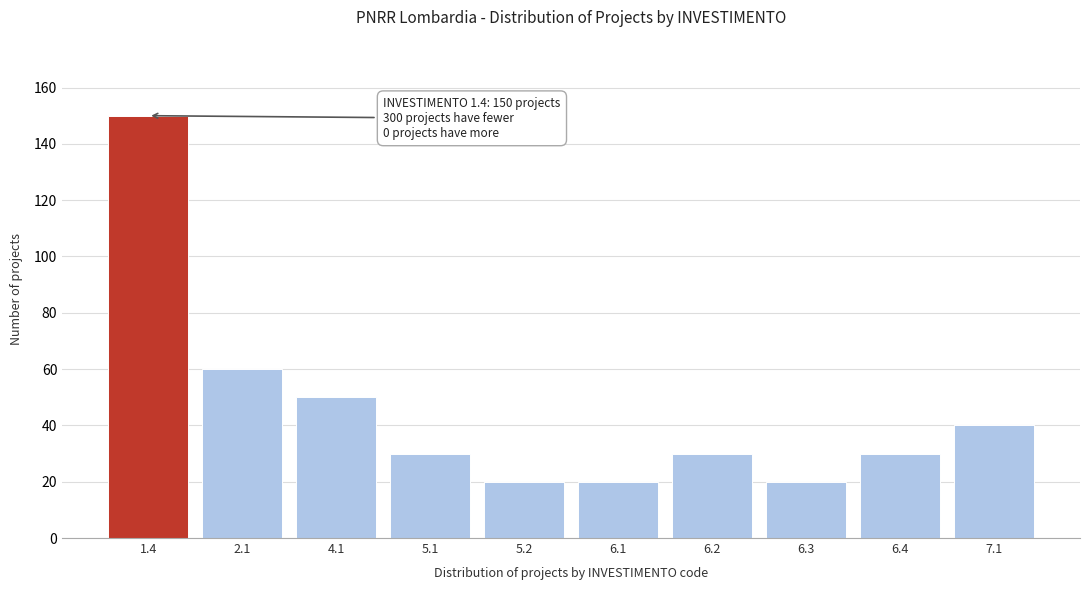

Reading left to right, extract all data points from this chart.

150	60	50	30	20	20	30	20	30	40